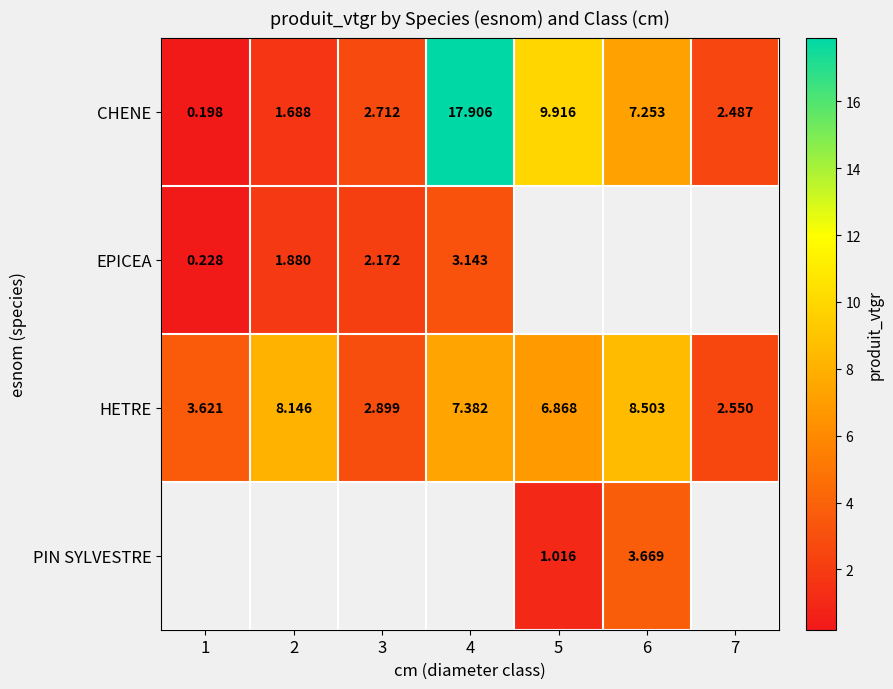

Is the value of EPICEA at 2 greater than the value of HETRE at 5?

No